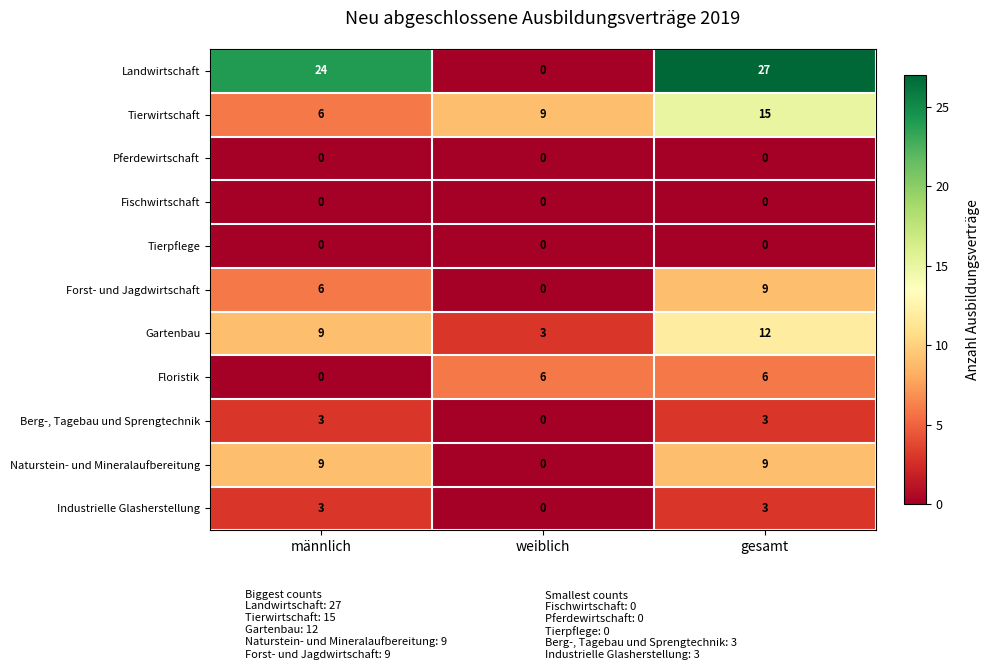

What is the average value of the Gartenbau series?

8